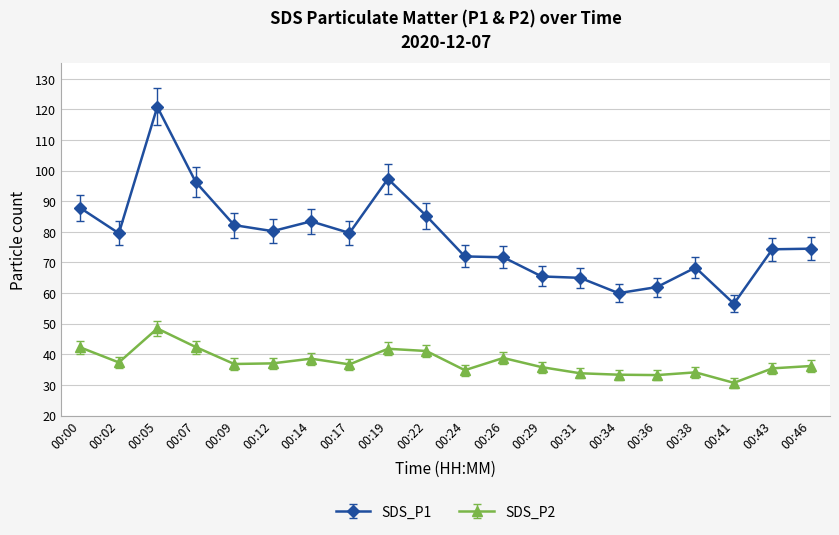

What is the smallest value displayed?

30.7